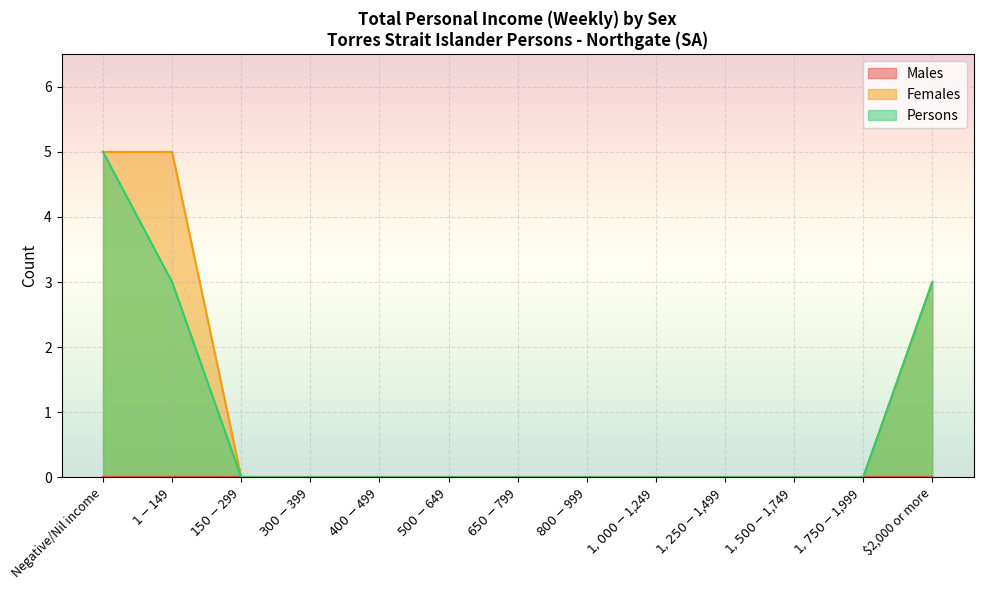

True or false: Persons and Females cross at least once.

False